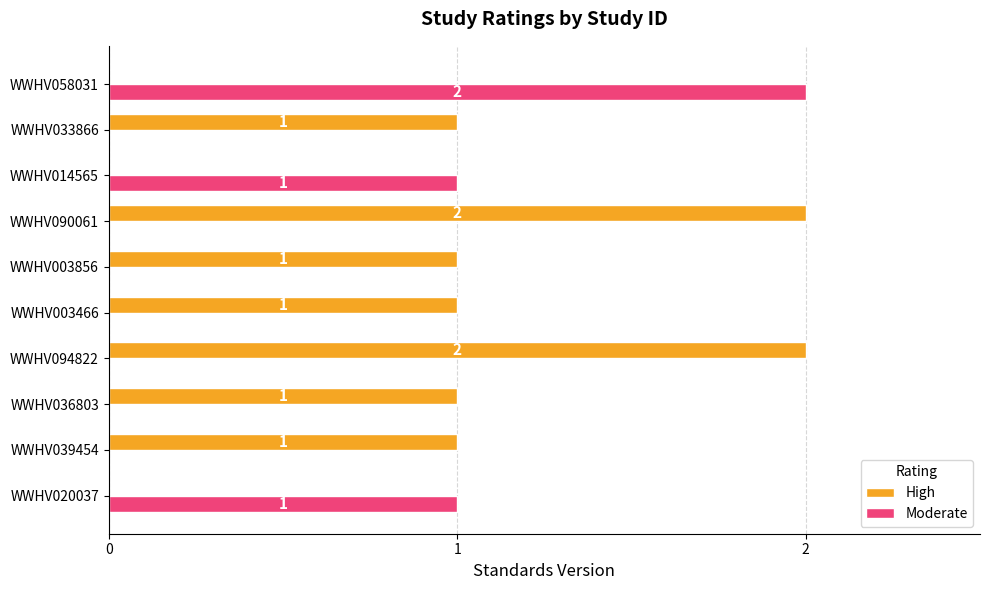

How many High values are between 0 and 1?

8